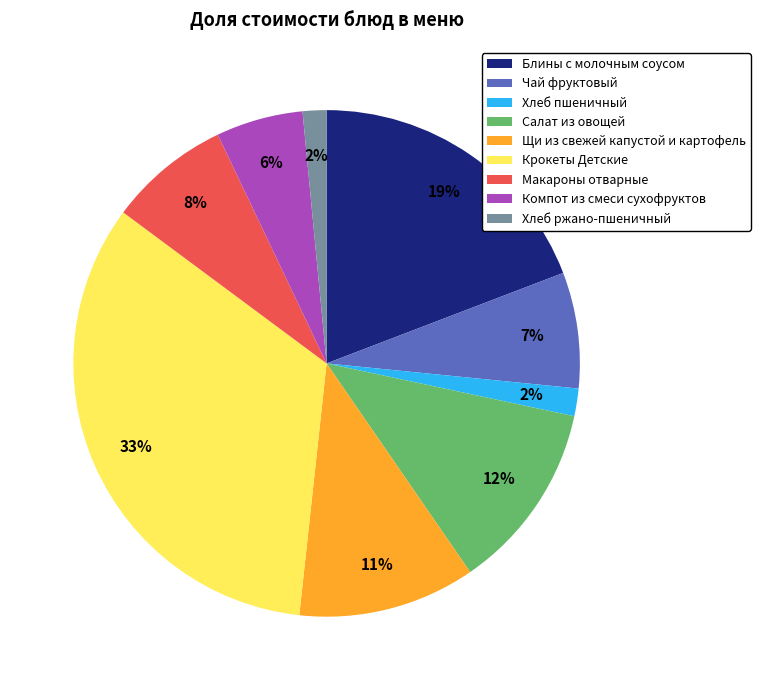

To the nearest percent, what is the difference between the Салат из овощей and Хлеб пшеничный slice percentages?

10%